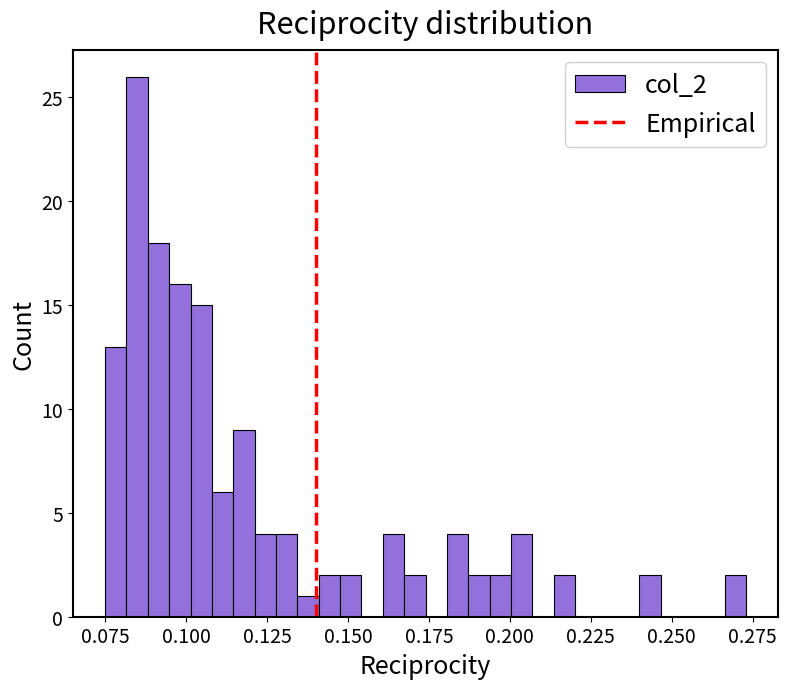

Read against the x-axis, roughly where is the centre of the tallest bar?

0.085